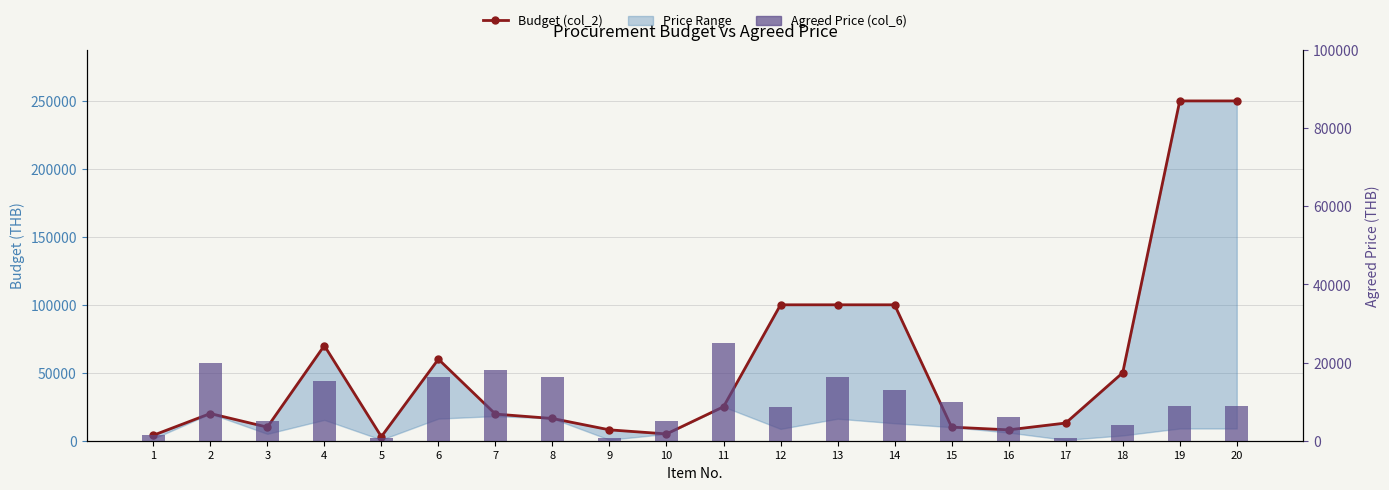

How many groups of bars are there?

20